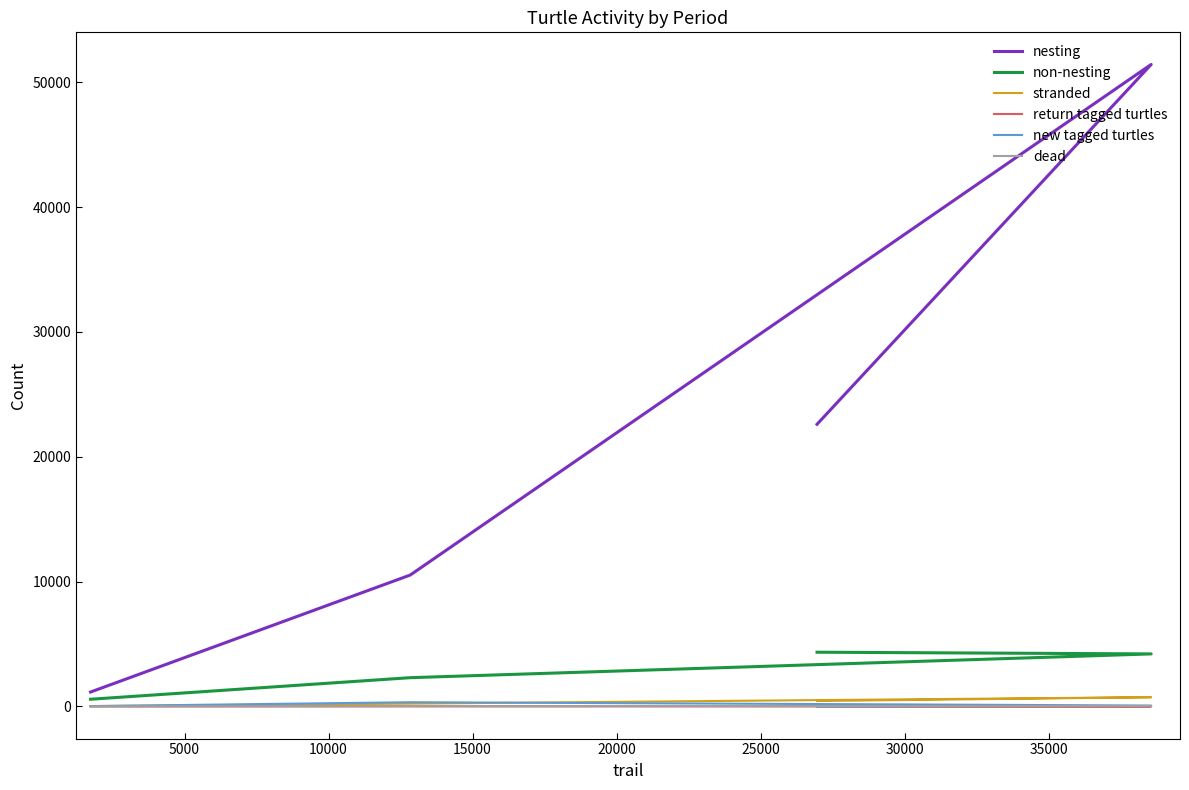

What are all the series names shown in the legend?

nesting, non-nesting, stranded, return tagged turtles, new tagged turtles, dead